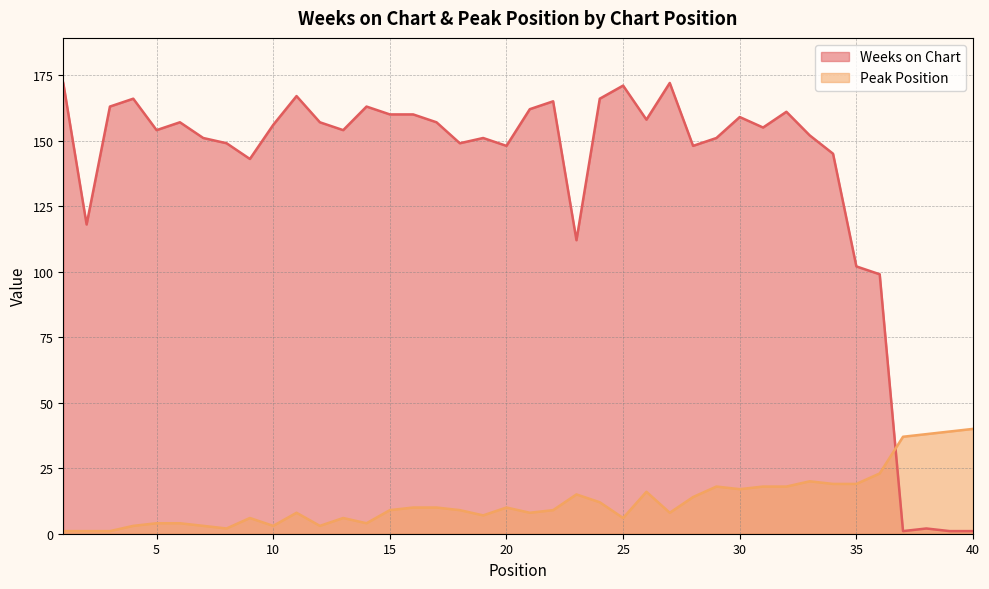

How many lines are shown in the chart?

2